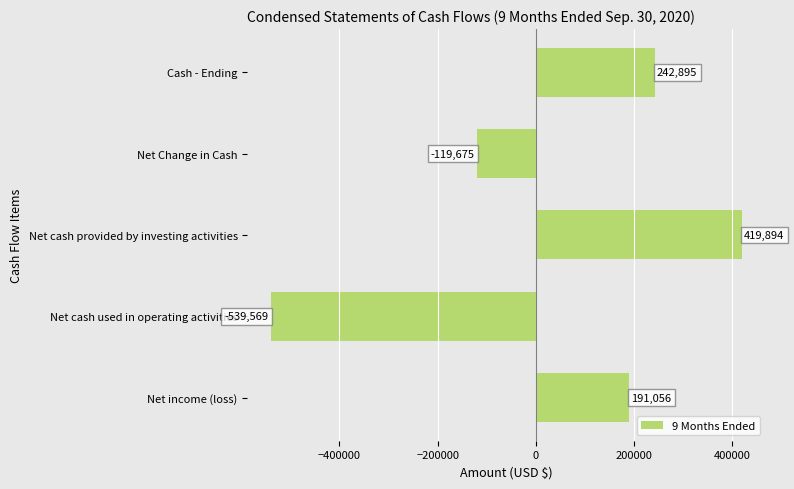

Which label corresponds to the largest value in the chart?

Net cash provided by investing activities